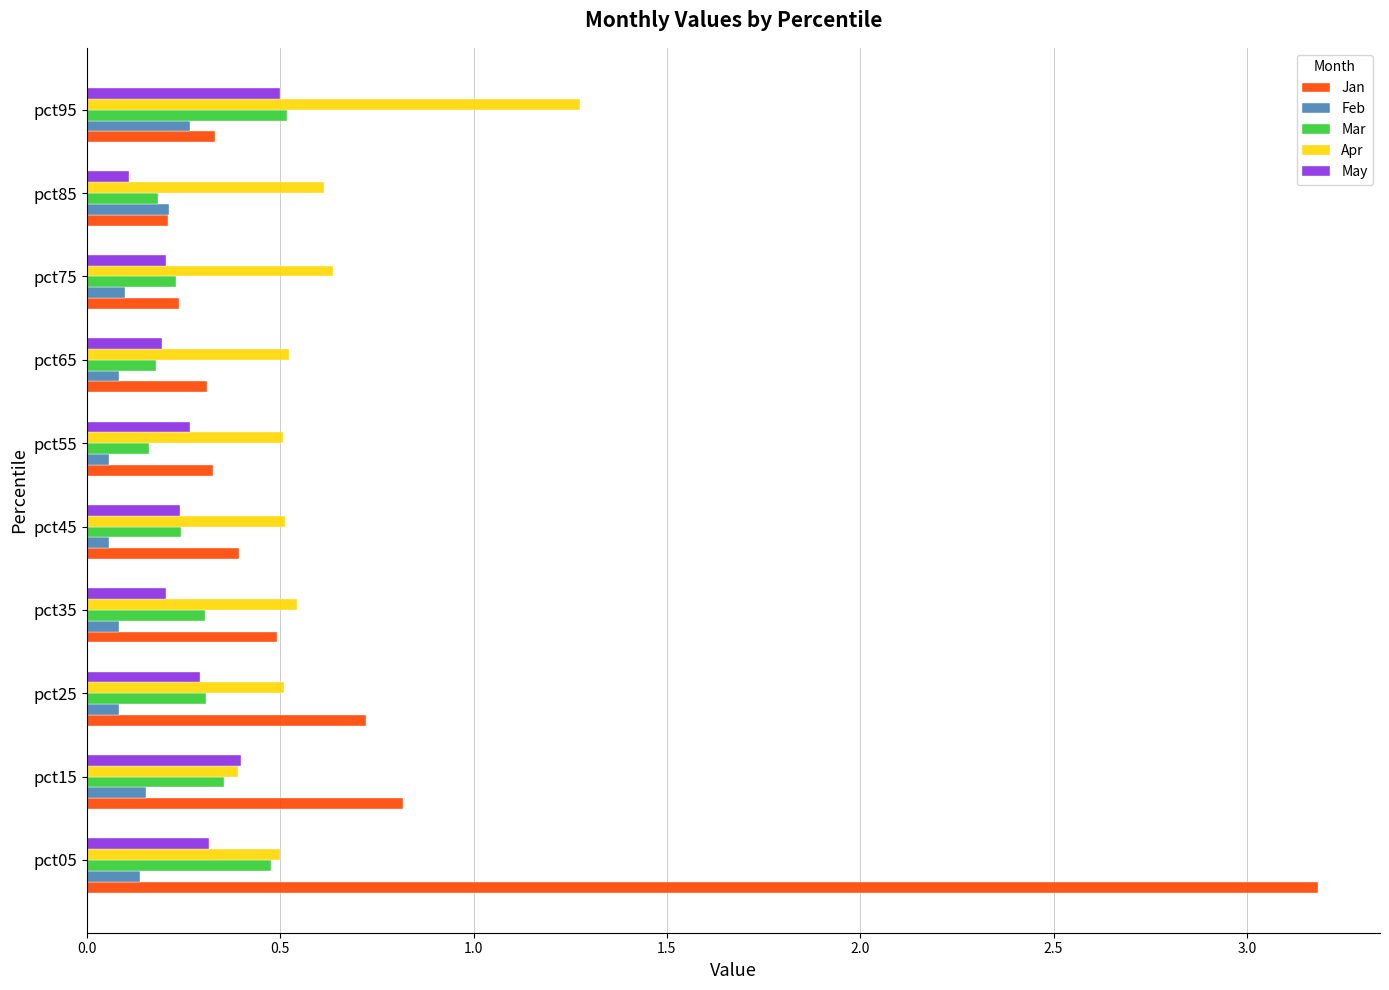

What is the spread (max minus min) of values at pct95?

1.0